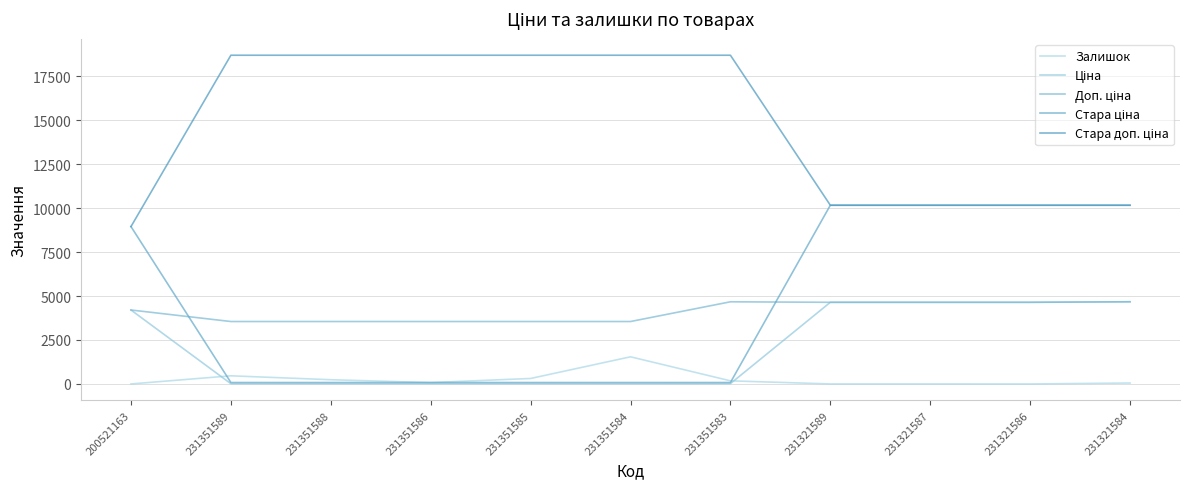

How many lines are shown in the chart?

5